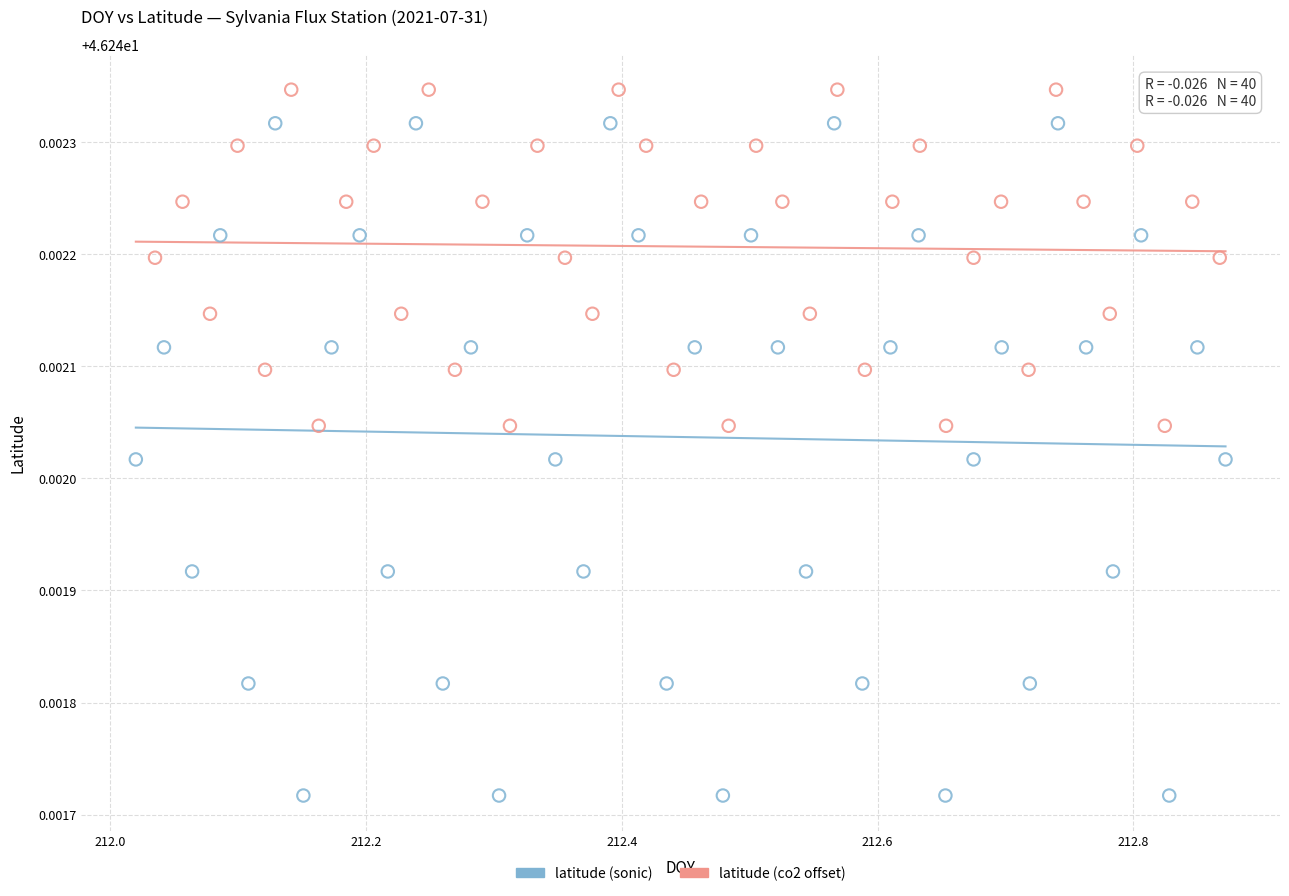

Which series contains the lowest Y value?

latitude (sonic)